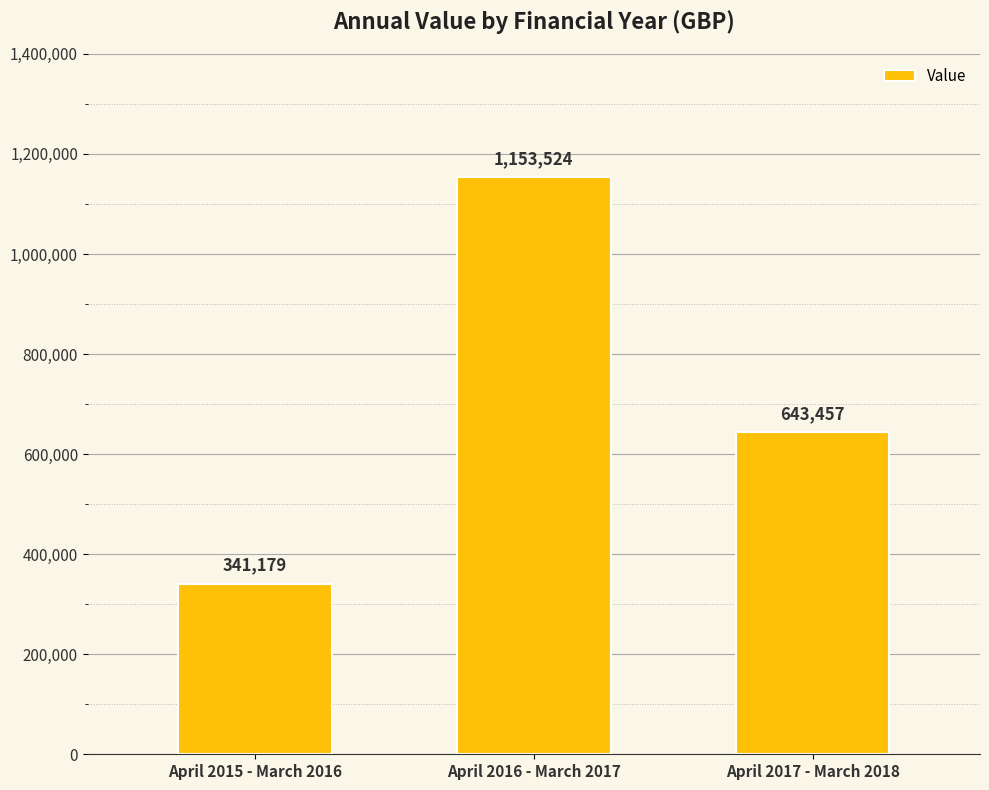

Rank the categories by value from lowest to highest.

April 2015 - March 2016, April 2017 - March 2018, April 2016 - March 2017